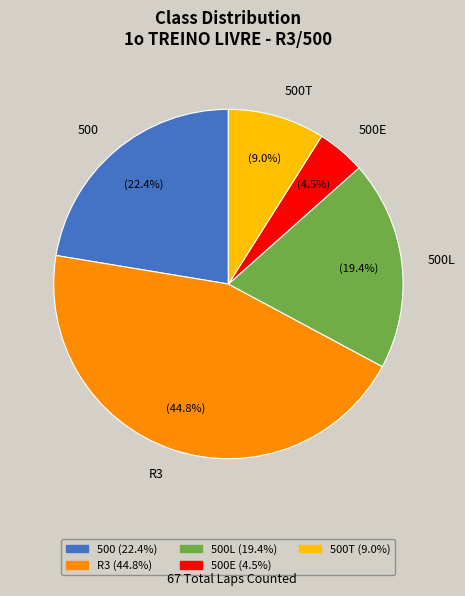

Which slice is the smallest?

500E